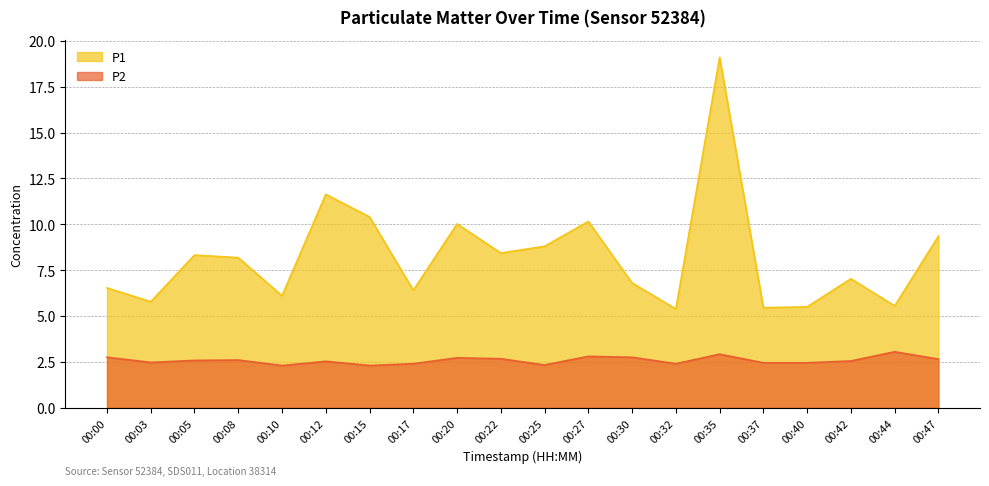

True or false: P1 and P2 cross at least once.

False